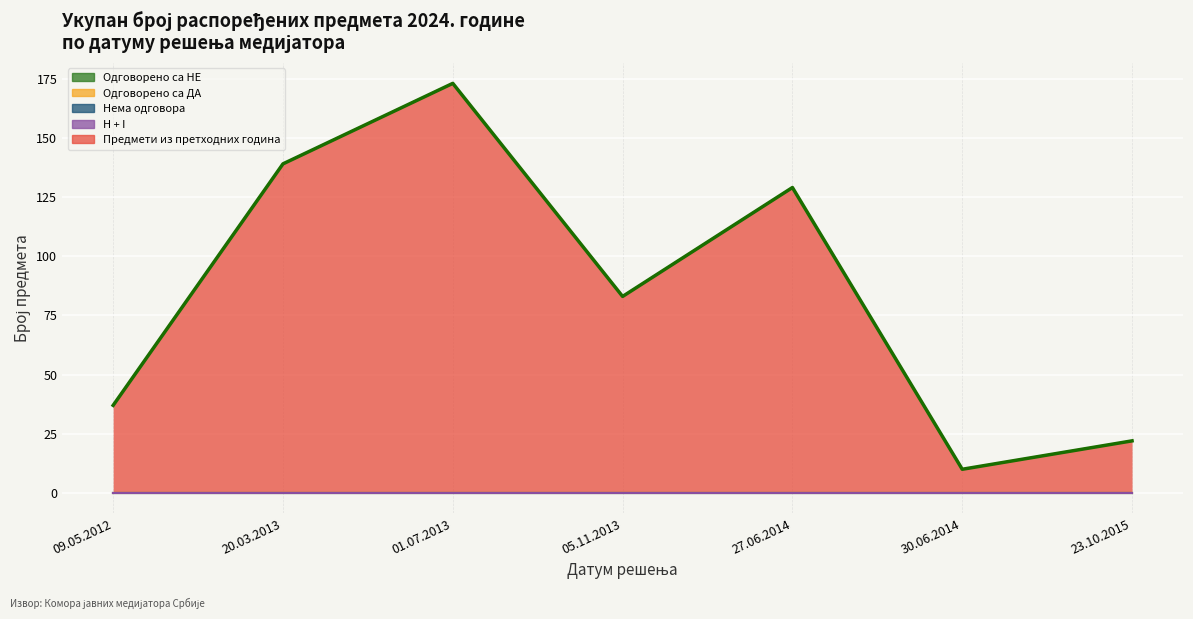

At how many categories does at least one series exceed 6?

7